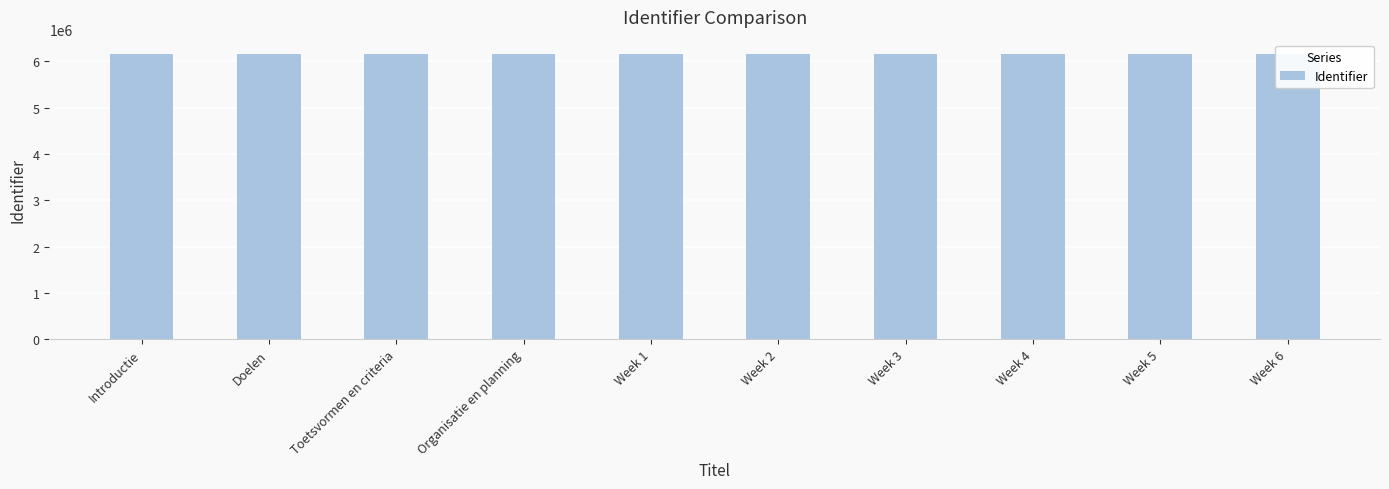

List the labels in order of value, smallest first.

Introductie, Doelen, Toetsvormen en criteria, Organisatie en planning, Week 1, Week 2, Week 3, Week 4, Week 5, Week 6